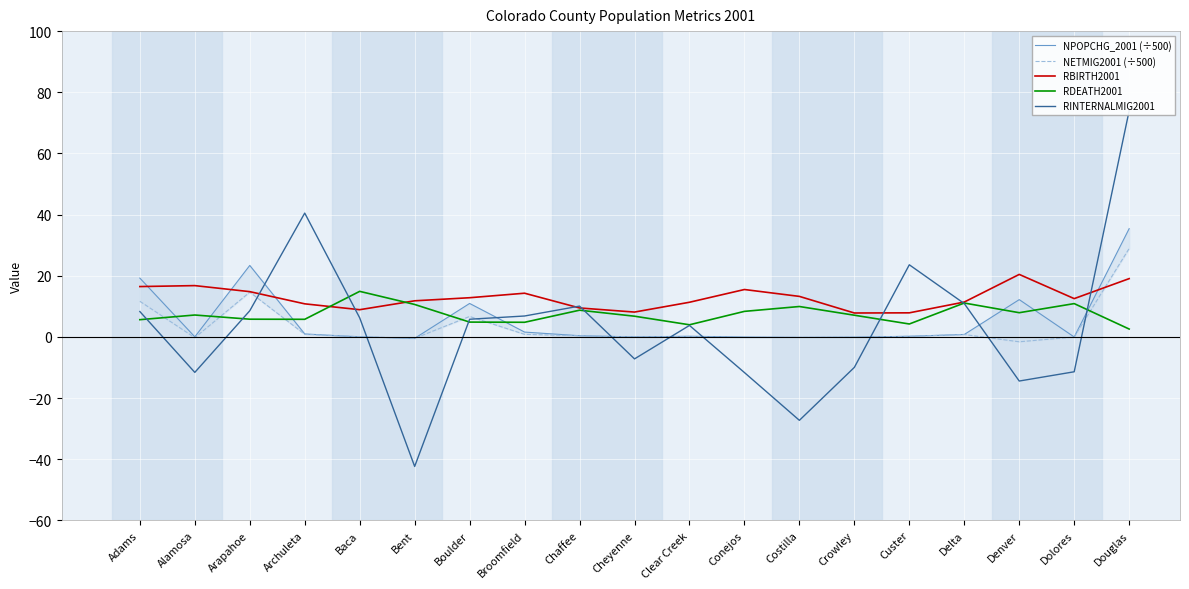

Is the value of RDEATH2001 at Arapahoe greater than the value of RINTERNALMIG2001 at Adams?

No